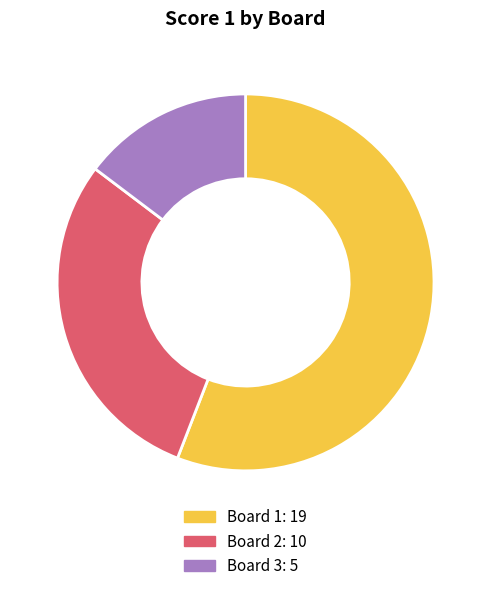

Is it true that Board 3 is 5% of the pie?

False